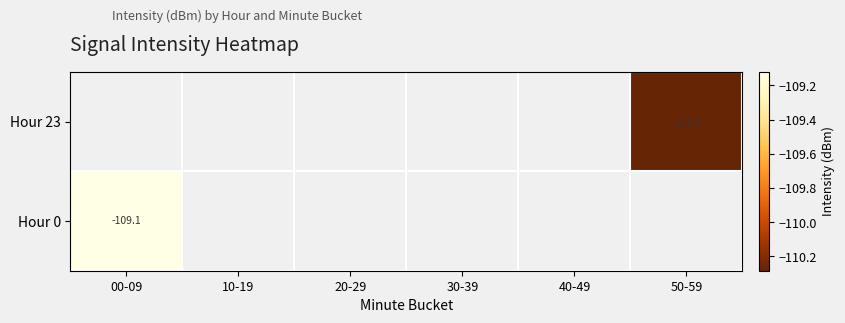

Rank the series by their average value, from lowest to highest.

Hour 23, Hour 0